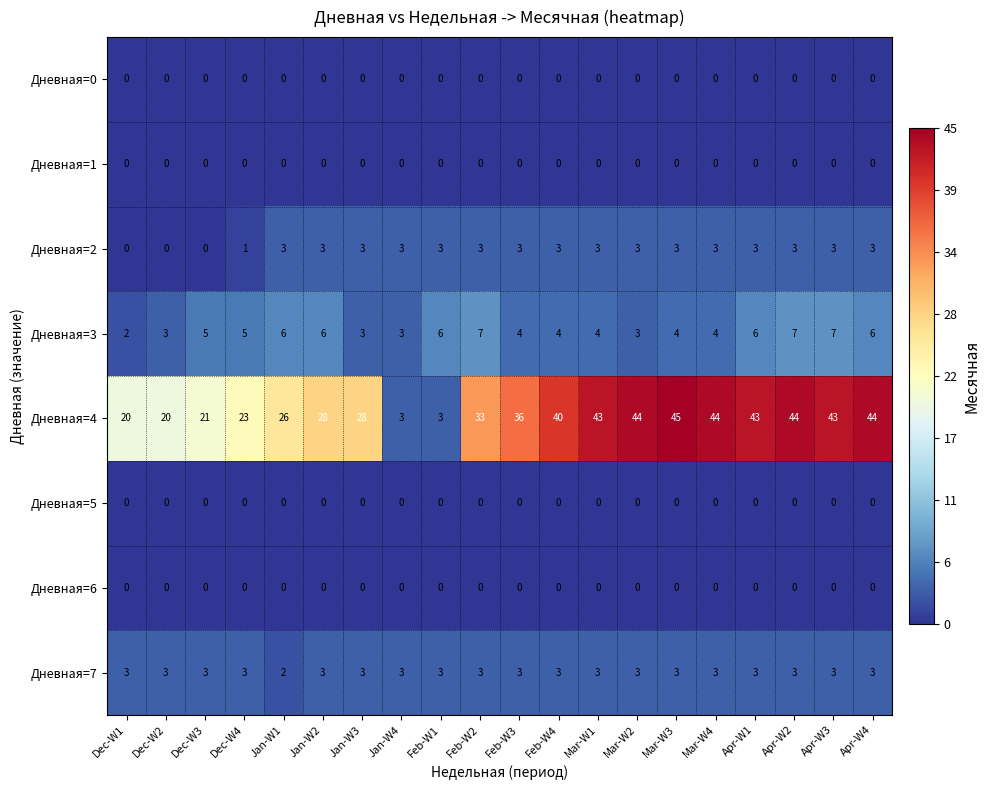

At which category is the sum across all series the highest?

Apr-W2